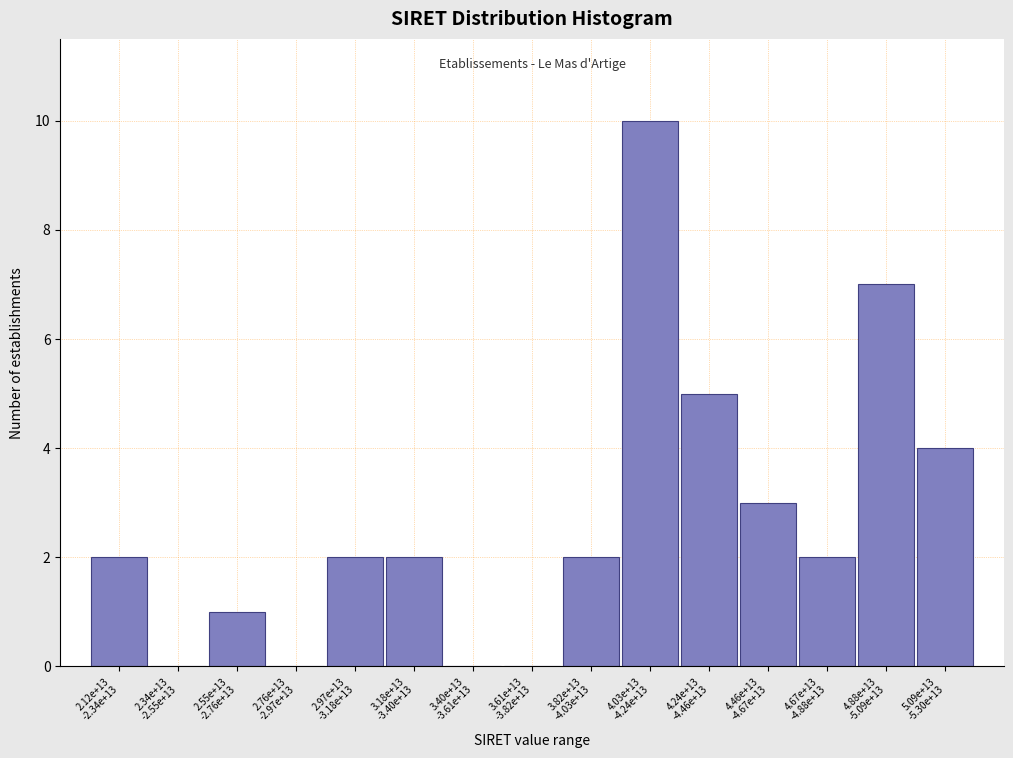

What is the sum of all values?

40